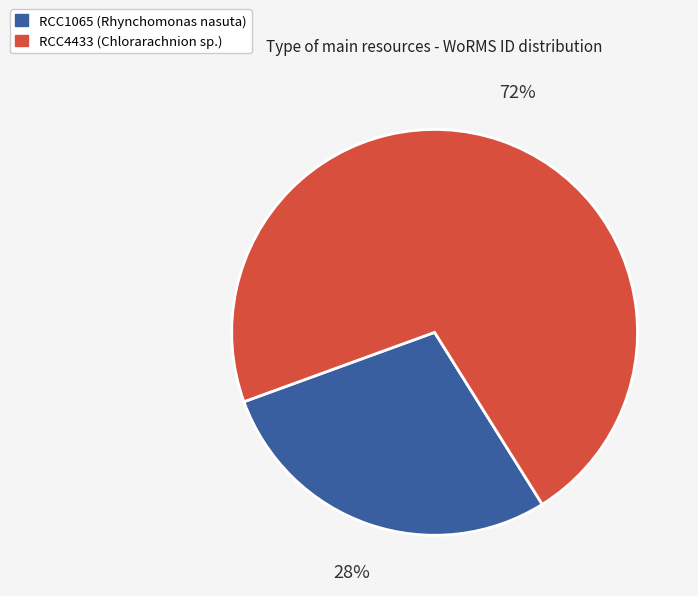

The RCC1065 (Rhynchomonas nasuta) slice represents 35% of the pie. True or false?

False